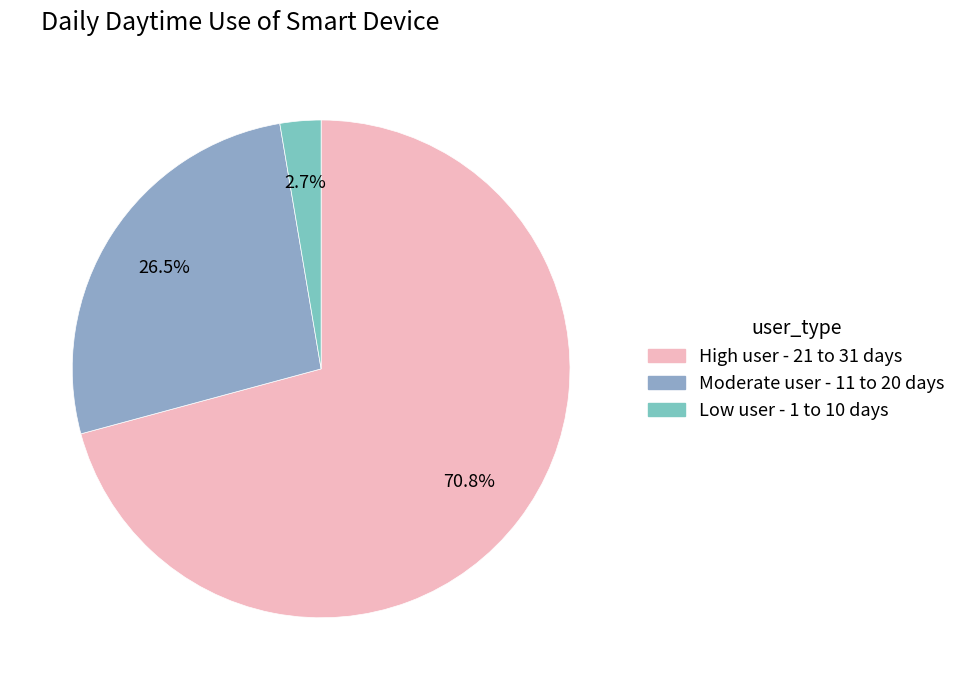

Does any single category account for the majority?

Yes